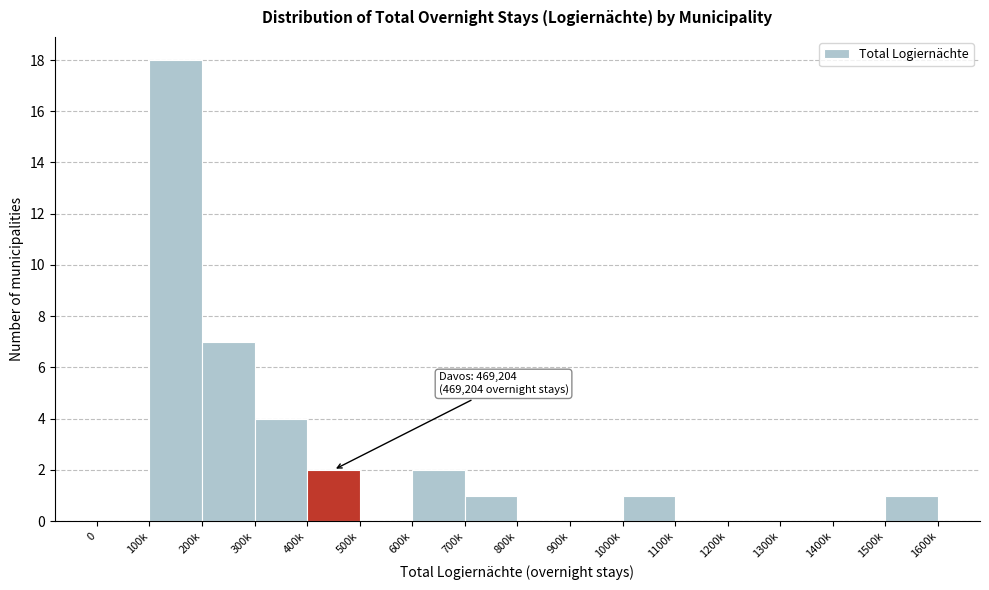

Reading right to left, what are all the values shown in this chart?

1500k=1	1400k=0	1300k=0	1200k=0	1100k=0	1000k=1	900k=0	800k=0	700k=1	600k=2	500k=0	400k=2	300k=4	200k=7	100k=18	0=0